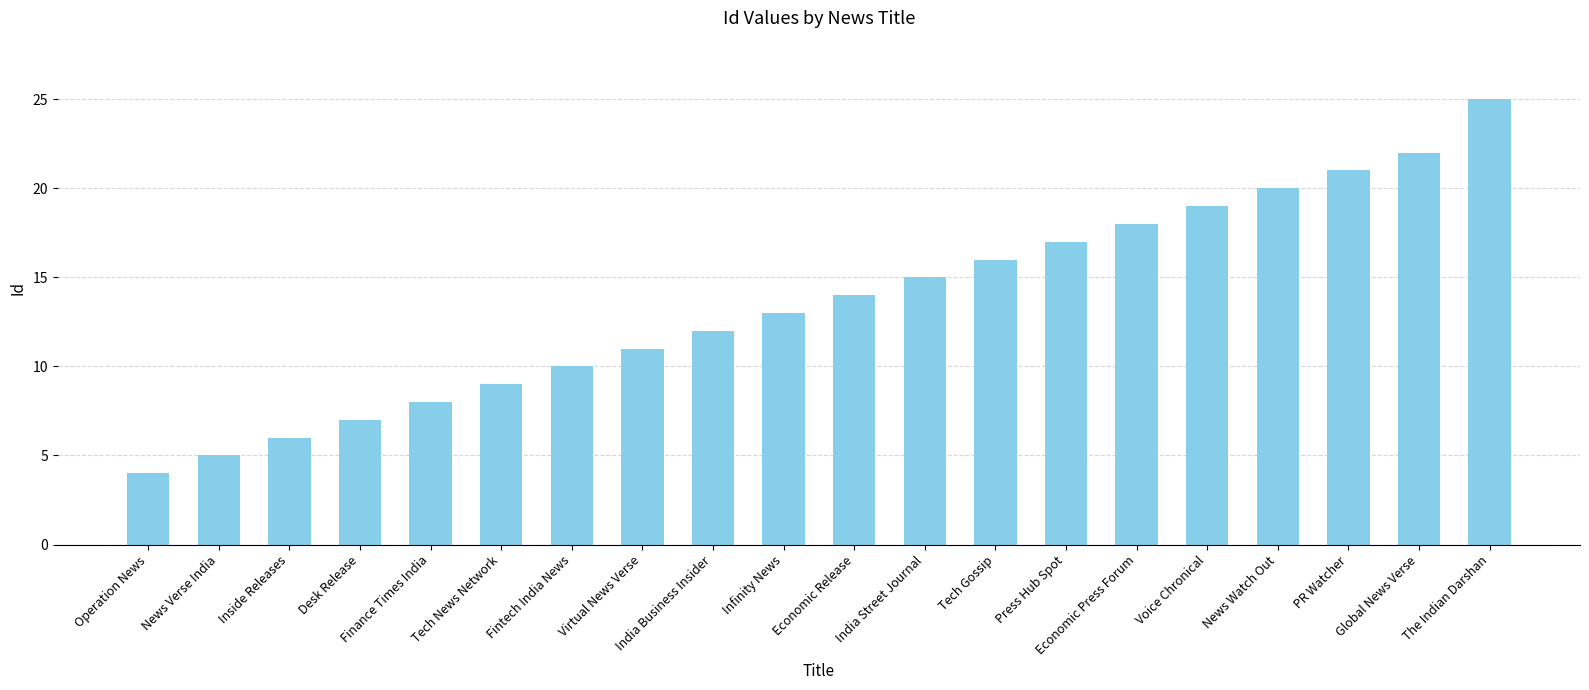

Reading right to left, transcribe all the data shown in this chart.

The Indian Darshan=25	Global News Verse=22	PR Watcher=21	News Watch Out=20	Voice Chronical=19	Economic Press Forum=18	Press Hub Spot=17	Tech Gossip=16	India Street Journal=15	Economic Release=14	Infinity News=13	India Business Insider=12	Virtual News Verse=11	Fintech India News=10	Tech News Network=9	Finance Times India=8	Desk Release=7	Inside Releases=6	News Verse India=5	Operation News=4